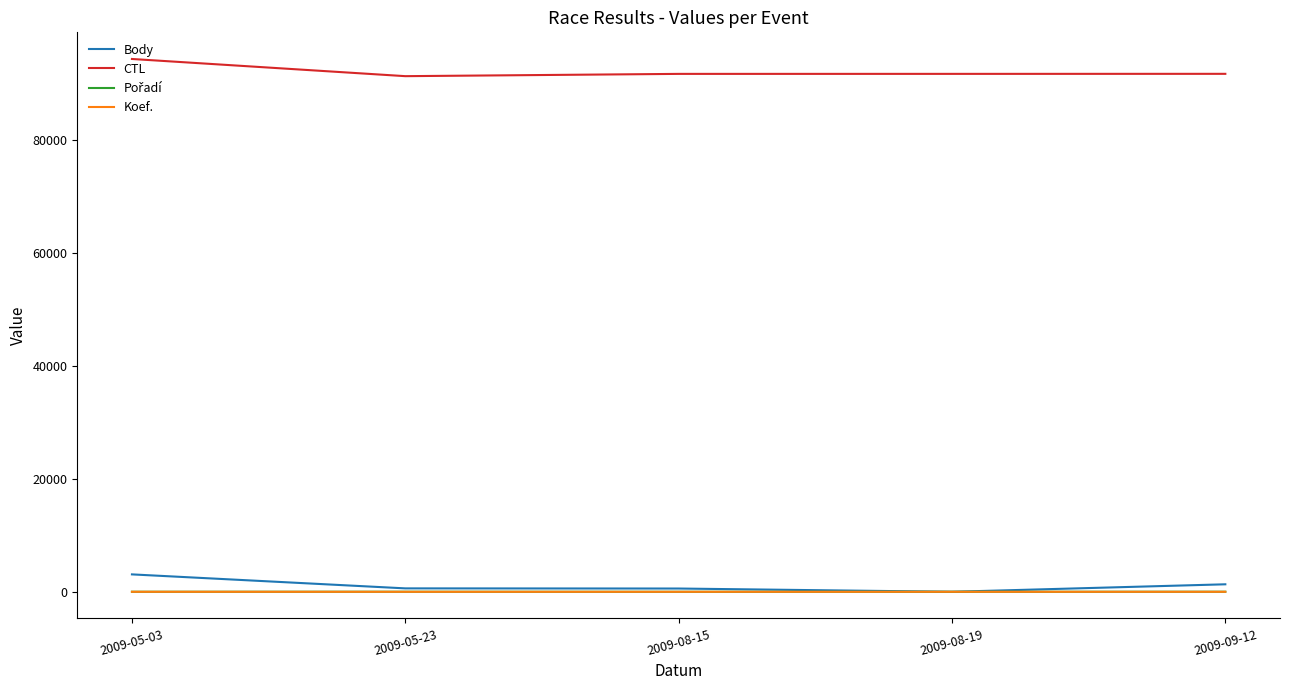

At which category does the chart reach its peak across all series?

2009-05-03